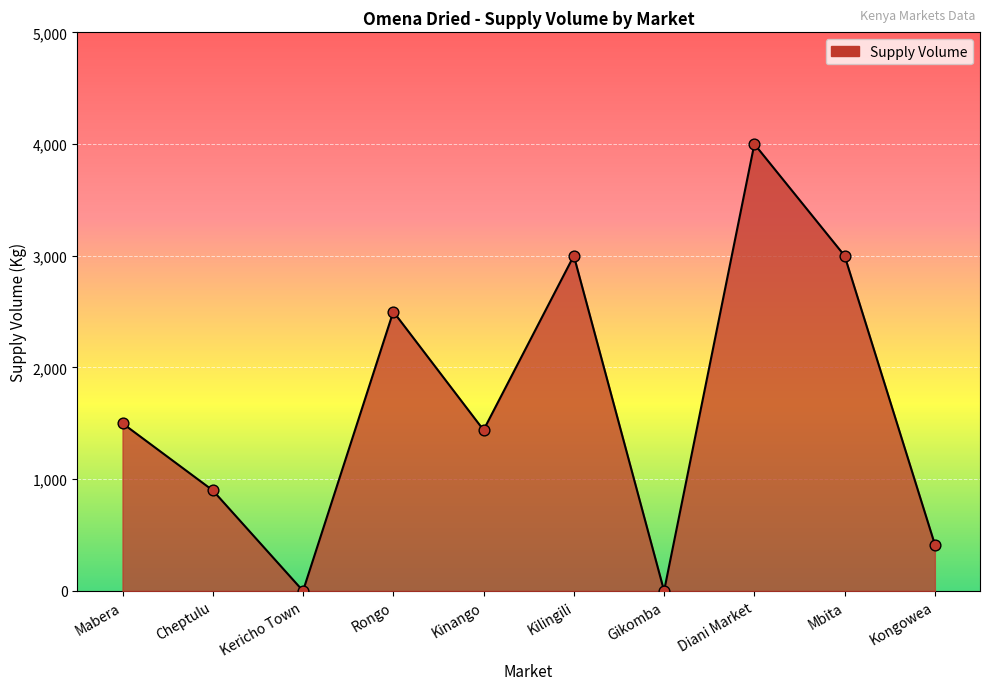

Approximately how many times larger is the value at Cheptulu compared to Kilingili?

0.3